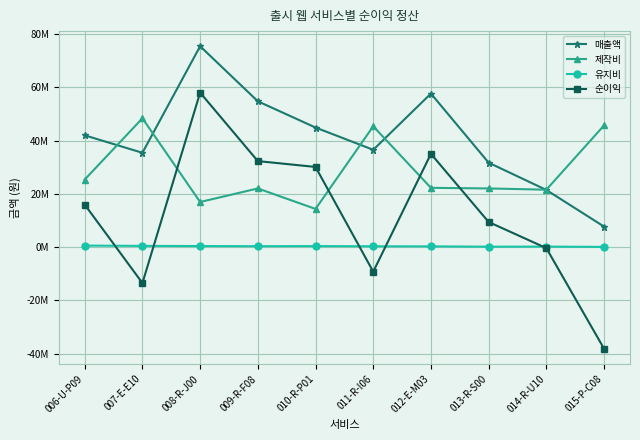

Reading right to left, list all the values displayed in this chart.

매출액: 015-P-C08=7751938	014-R-U10=21505376	013-R-S00=31746032	012-E-M03=57692308	011-R-I06=36585366	010-R-P01=44943820	009-R-F08=54794521	008-R-J00=75471698	007-E-E10=35460993	006-U-P09=42016807
제작비: 015-P-C08=45730000	014-R-U10=21600000	013-R-S00=22070000	012-E-M03=22300000	011-R-I06=45410000	010-R-P01=14380000	009-R-F08=22070000	008-R-J00=16980000	007-E-E10=48410000	006-U-P09=25410000
유지비: 015-P-C08=116279	014-R-U10=240964	013-R-S00=202020	012-E-M03=322581	011-R-I06=357143	010-R-P01=421053	009-R-F08=384615	008-R-J00=439560	007-E-E10=505051	006-U-P09=609756
순이익: 015-P-C08=-38094341	014-R-U10=-335588	013-R-S00=9474012	012-E-M03=35069727	011-R-I06=-9181777	010-R-P01=30142767	009-R-F08=32339906	008-R-J00=58052138	007-E-E10=-13454058	006-U-P09=15997051